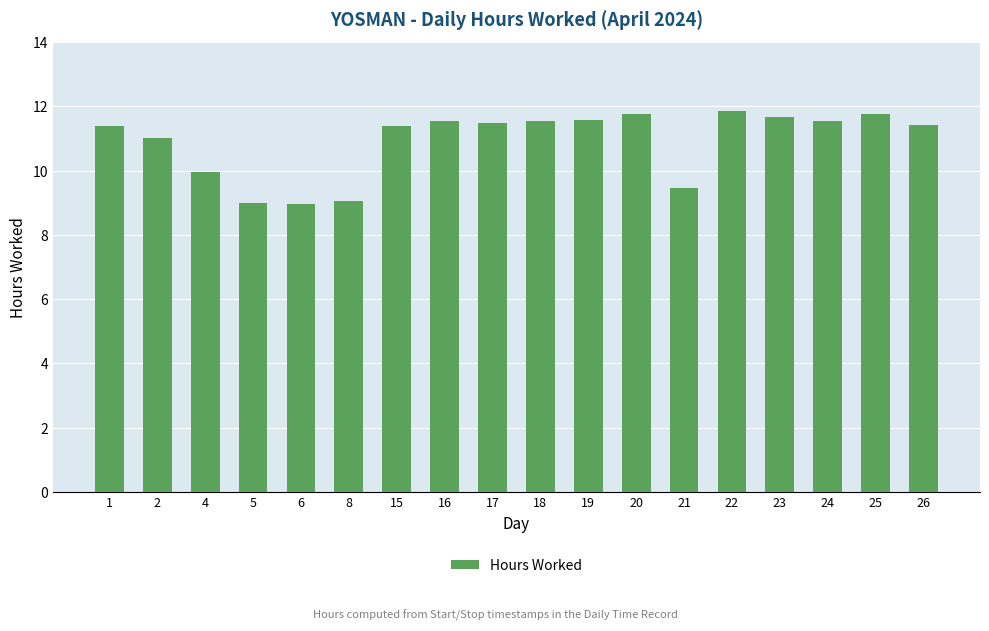

Where does the data first go above 11?

1